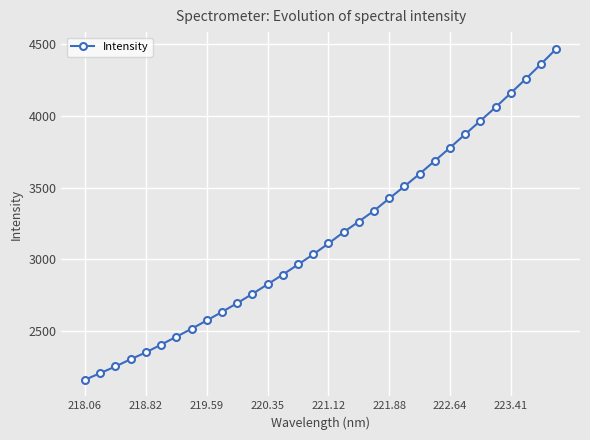

What is the value of the 31st point from the left?

4362.5